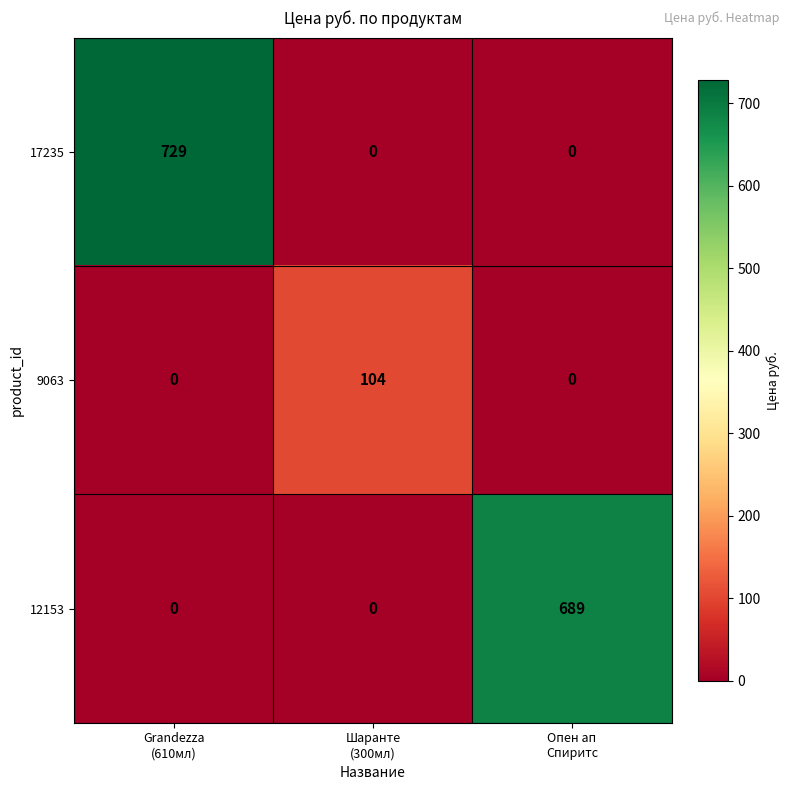

What is the difference between the maximum and minimum values in the 12153 series?

689